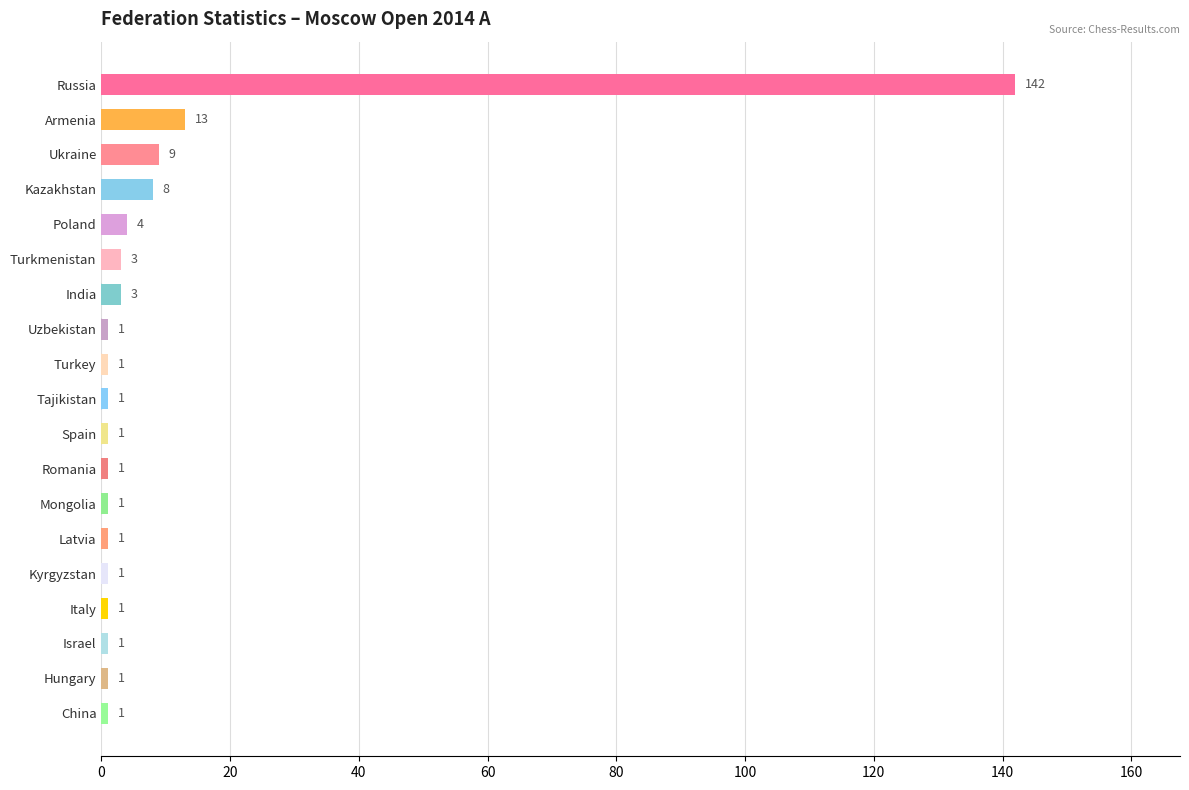

Reading bottom to top, list all the values displayed in this chart.

1	1	1	1	1	1	1	1	1	1	1	1	3	3	4	8	9	13	142